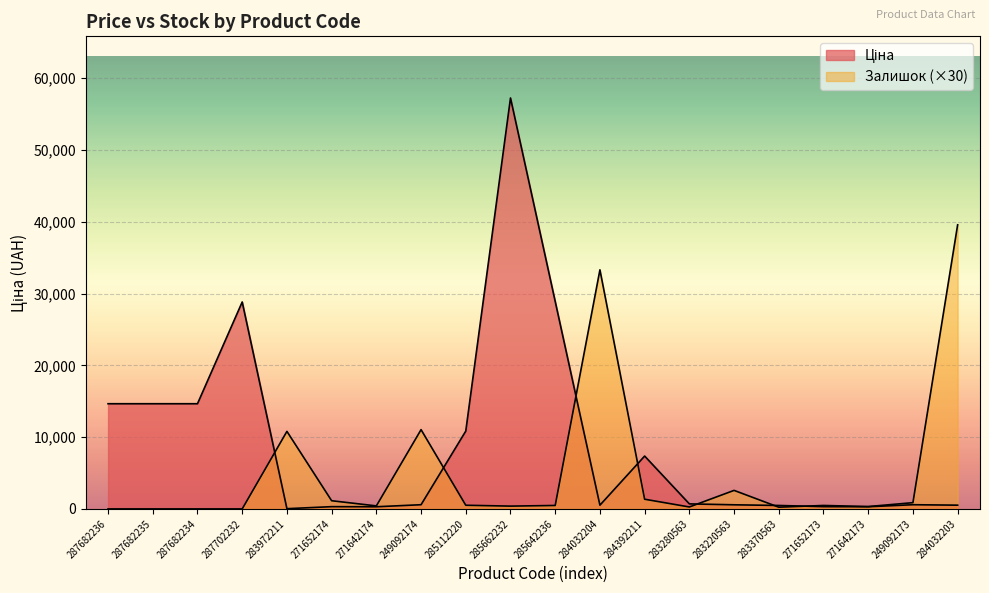

Does the chart display data point markers on the line(s)?

No